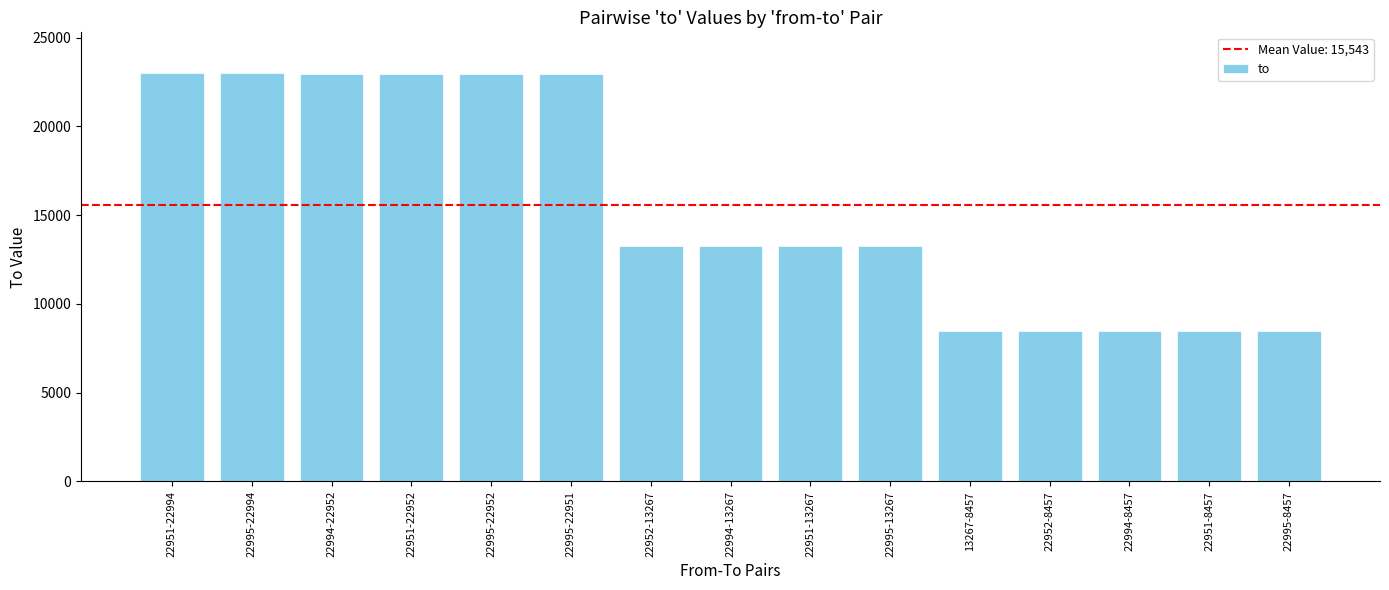

What is the greatest value displayed?

22994